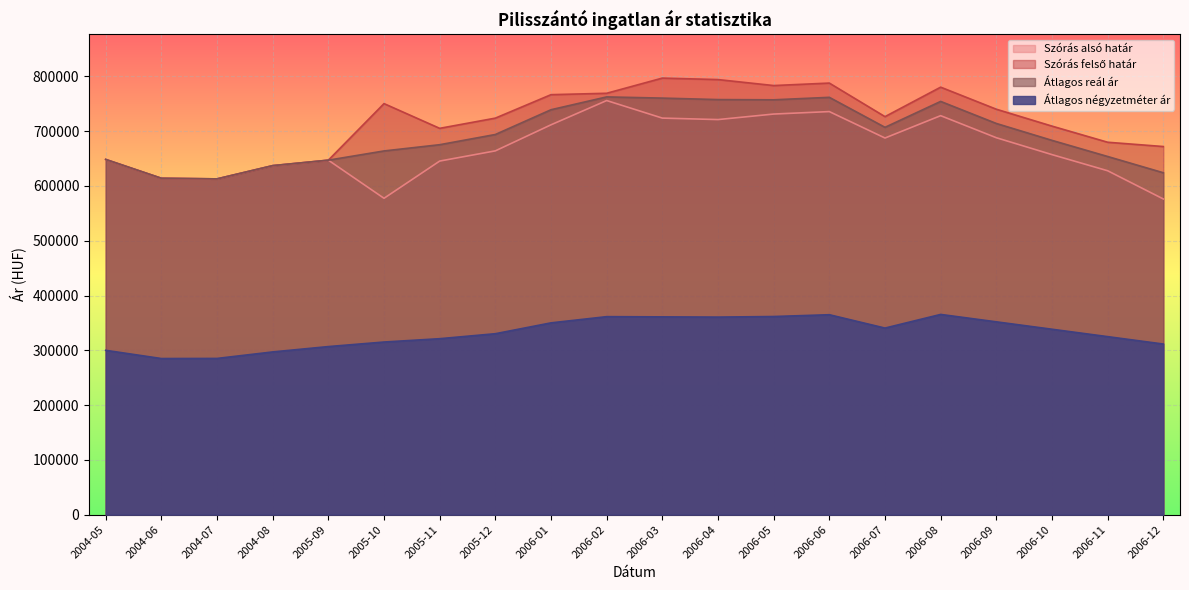

What is the difference between the maximum and second lowest values in the Átlagos reál ár series?

148515